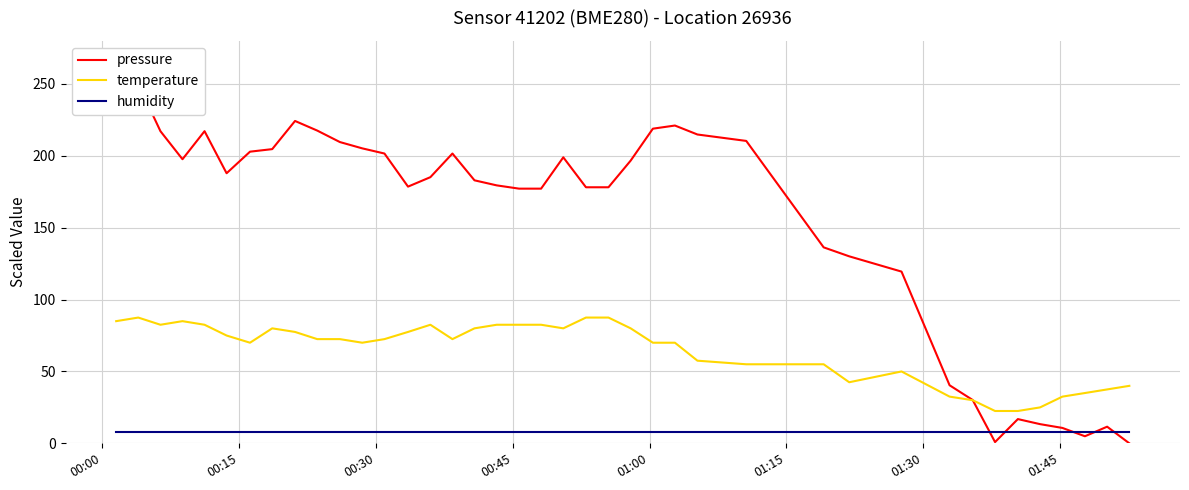

What are all the series names shown in the legend?

pressure, temperature, humidity